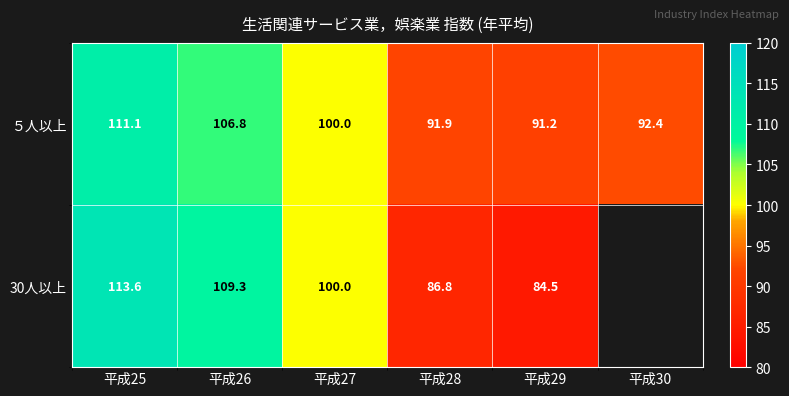

What is the spread (max minus min) of values at 平成26?

2.5